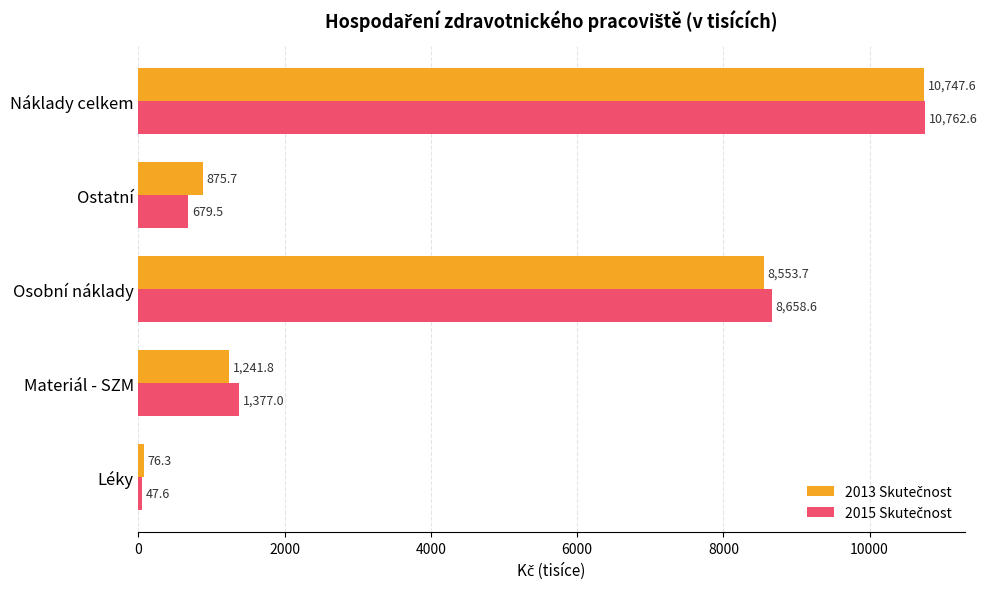

Count the number of categories in the chart.

5